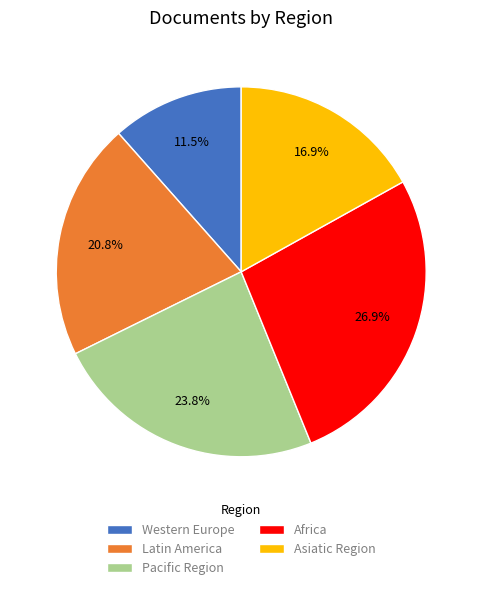

To the nearest percent, what percentage of the pie is Latin America?

21%